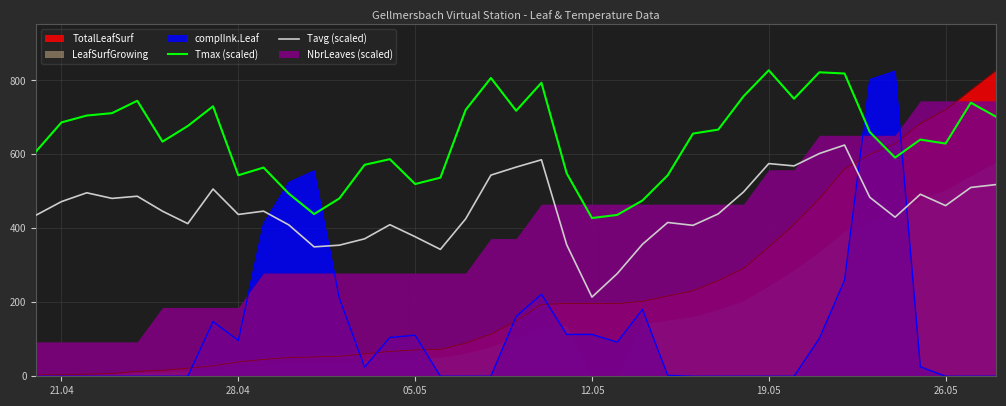

True or false: Tmax (scaled) and Tavg (scaled) intersect in this chart.

False